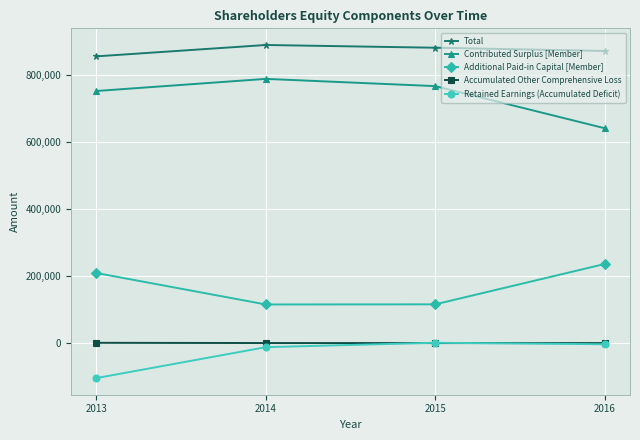

What are all the series names shown in the legend?

Total, Contributed Surplus [Member], Additional Paid-in Capital [Member], Accumulated Other Comprehensive Loss, Retained Earnings (Accumulated Deficit)